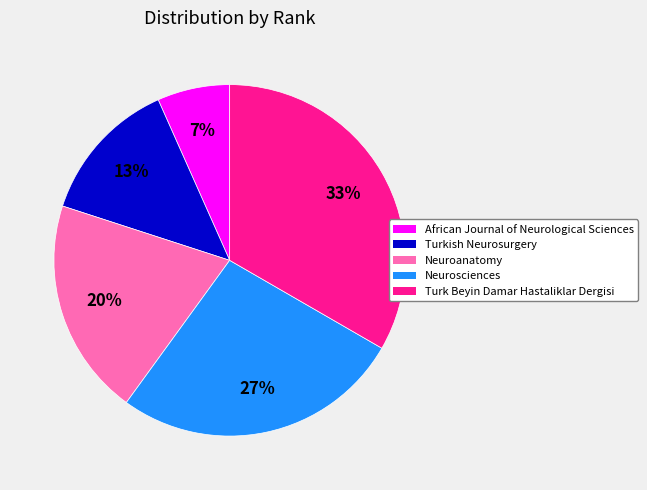

To the nearest percent, what is the average slice percentage?

20%